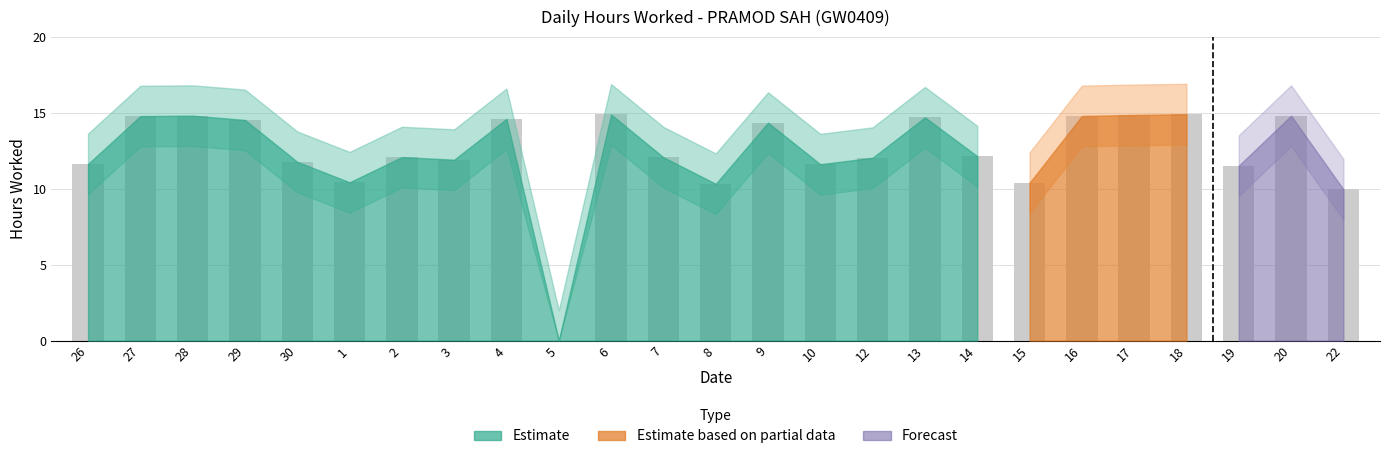

What is the sum of the values at 26 and 20?

26.5